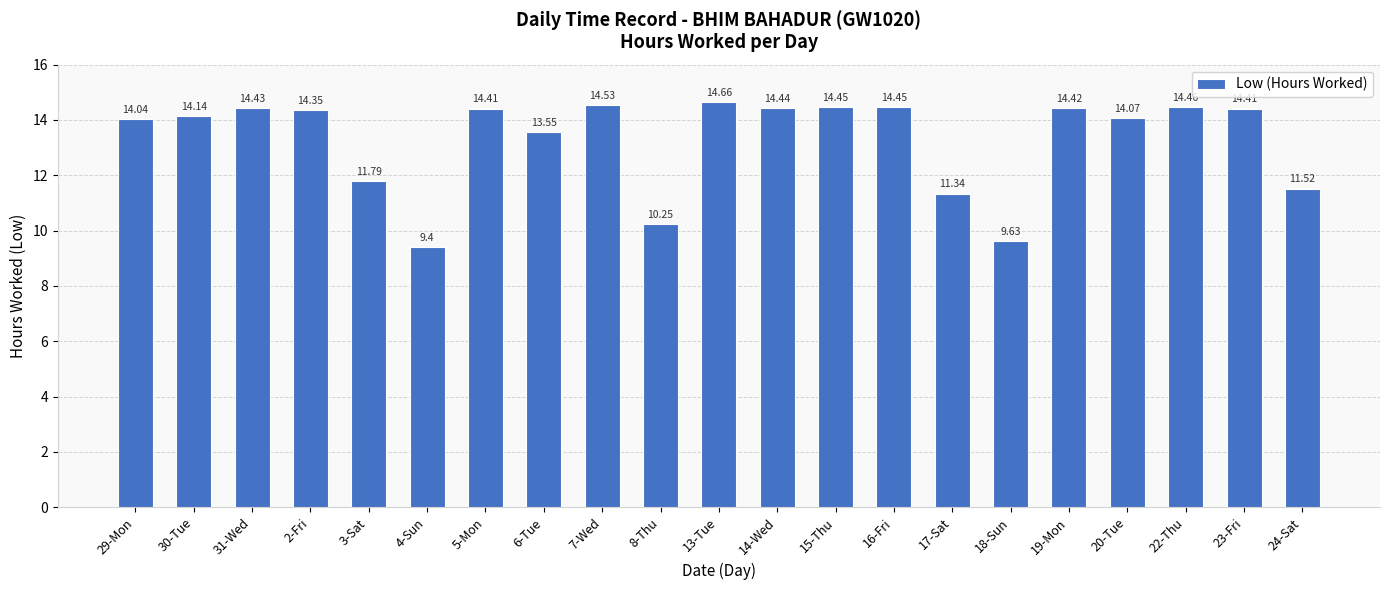

What is the maximum value shown in the chart?

14.7